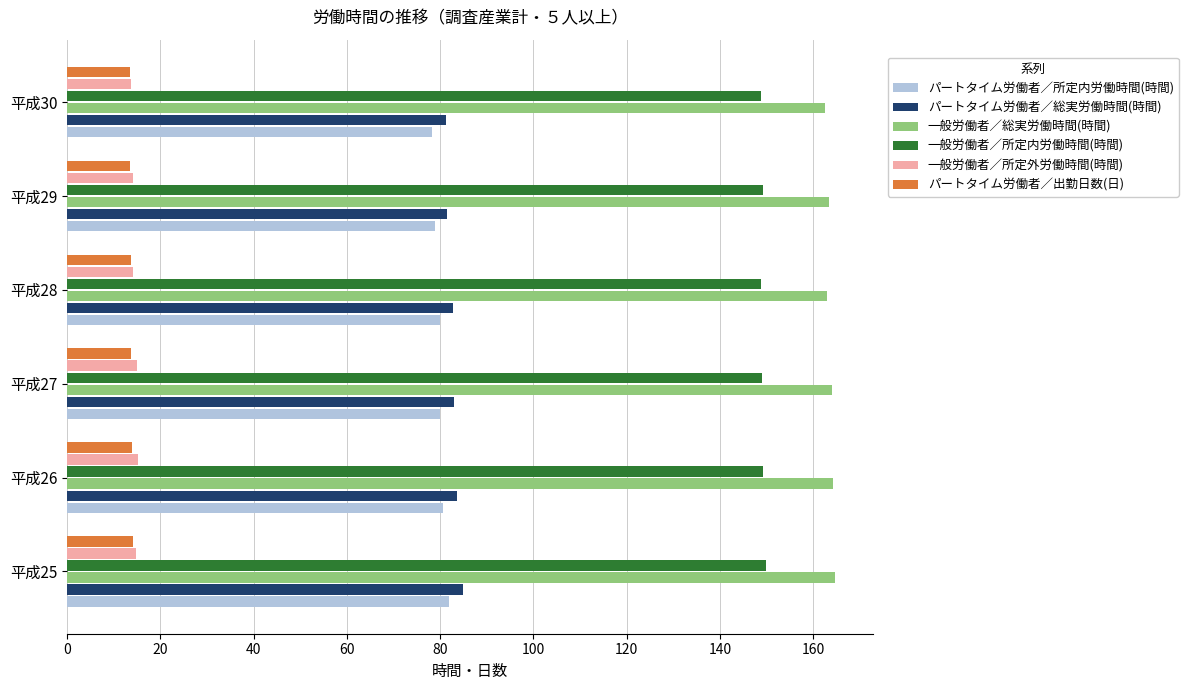

What is the average value of the 一般労働者／所定内労働時間(時間) series?

149.2